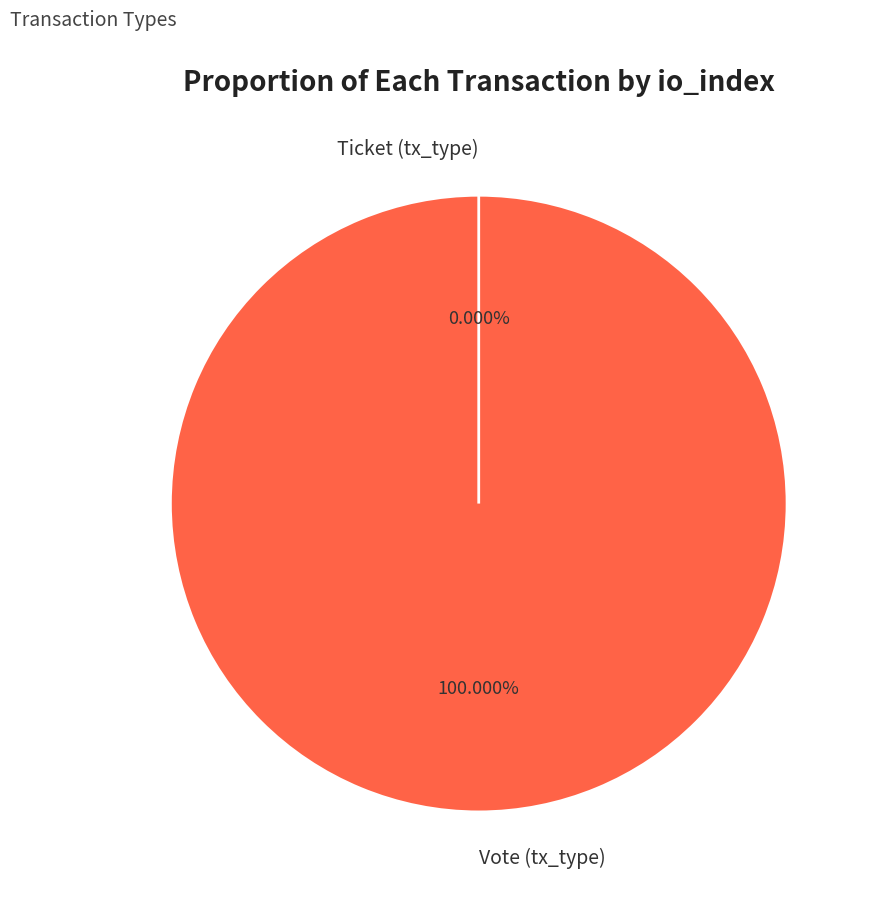

Which slice is the largest?

Vote (tx_type)